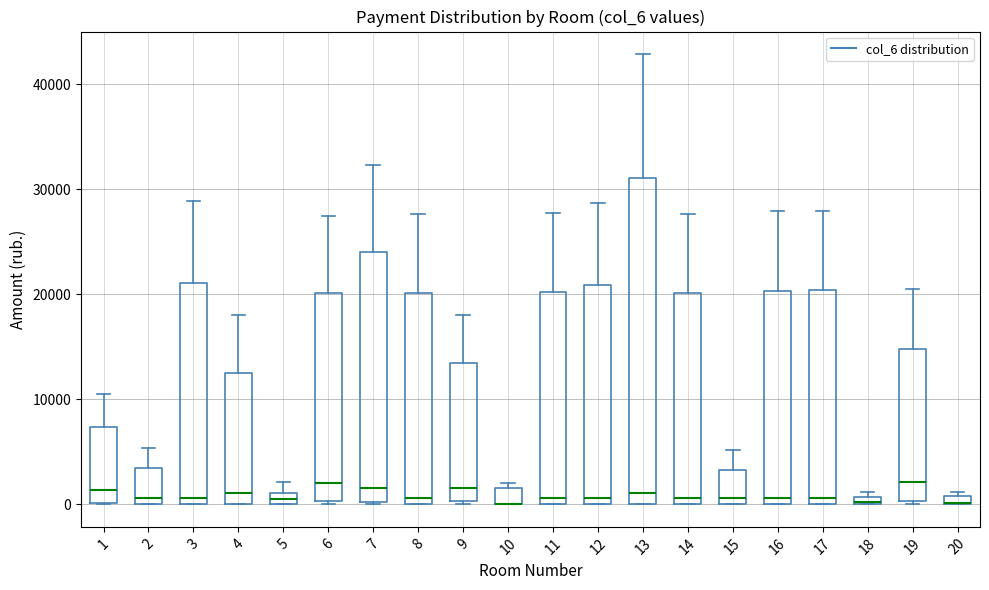

Where does the upper whisker of the box at x = 13 end on the y-axis? The values are not printed on the chart, so give them approximately, as read against the axis.

43000